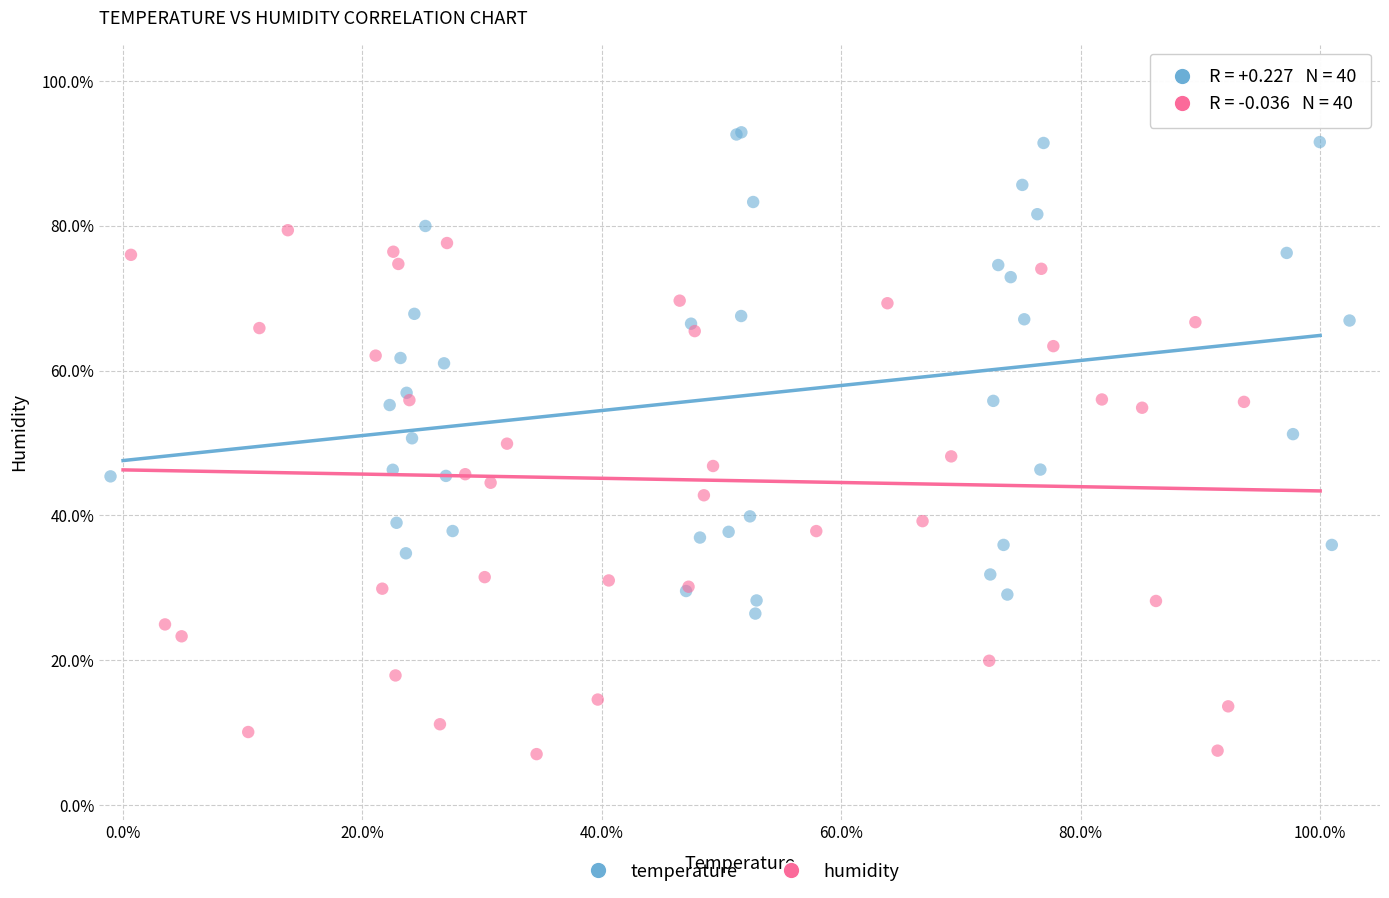

Which series contains the lowest Y value?

humidity